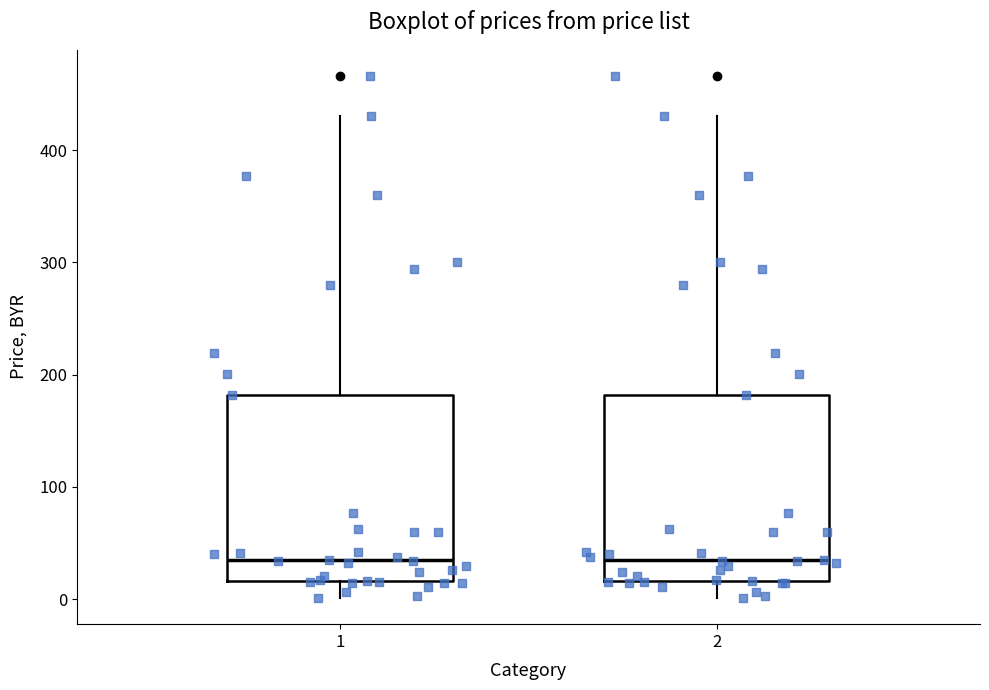

Where is the upper edge of the box at x = 2 on the y-axis? The values are not printed on the chart, so give them approximately, as read against the axis.

180